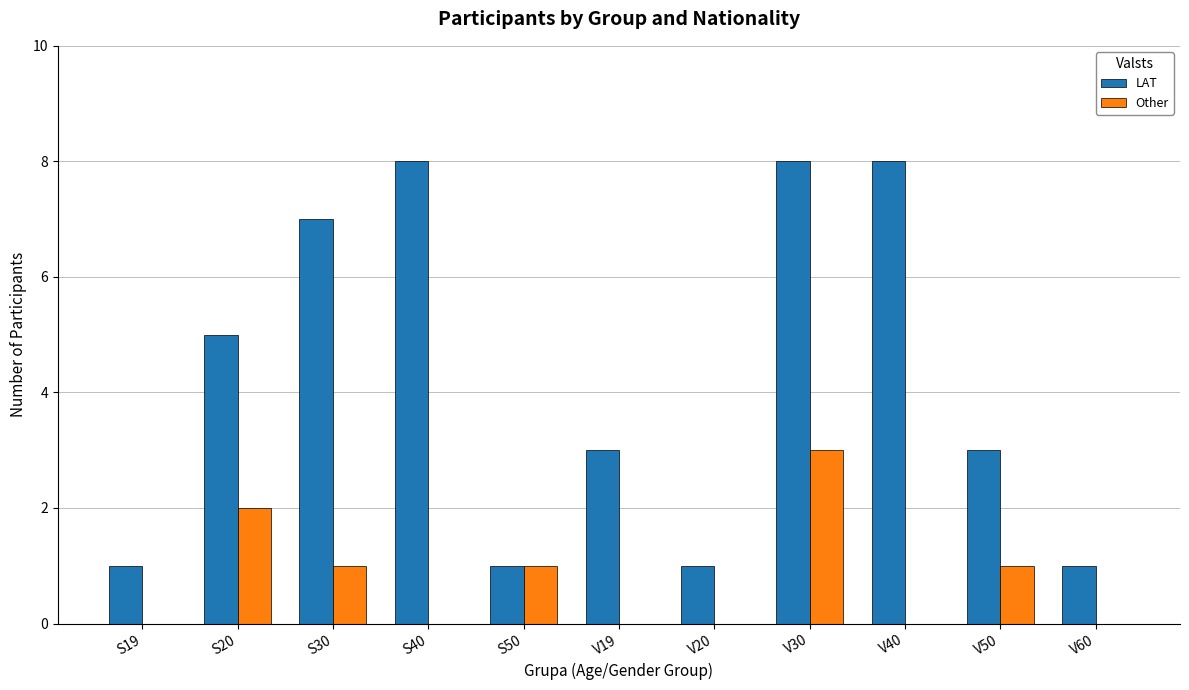

What are all the series names shown in the legend?

LAT, Other